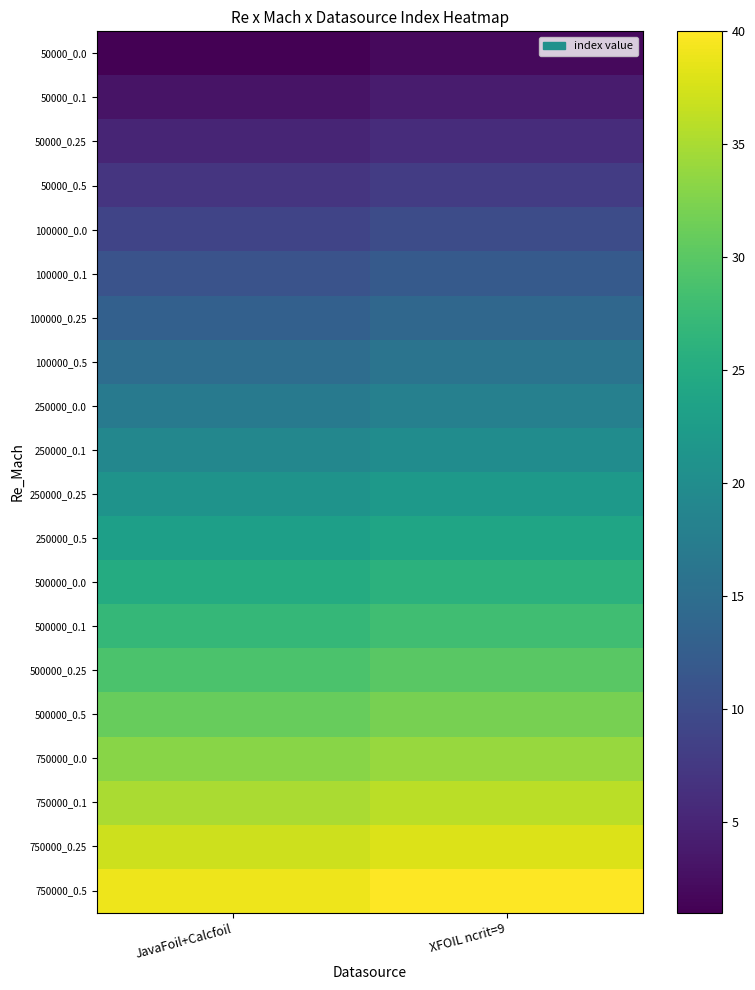

At how many categories does at least one series exceed 35?

2